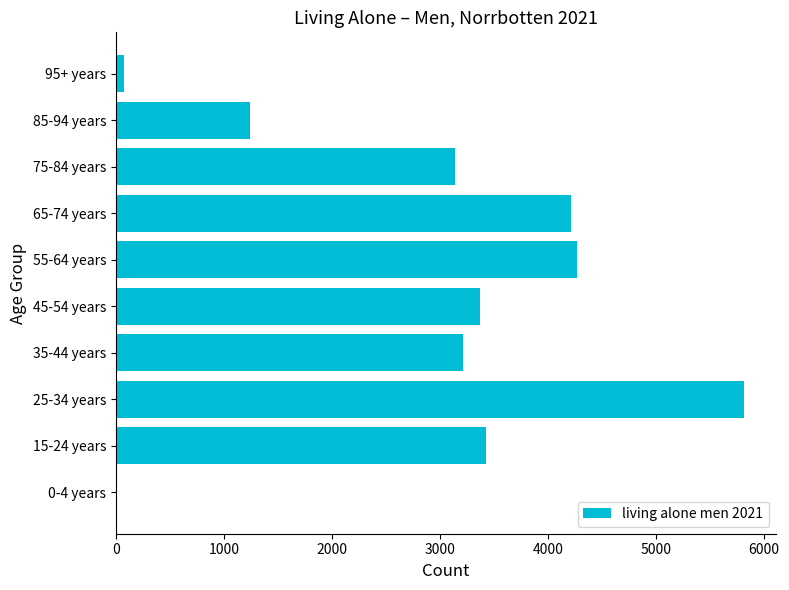

At which category does the chart reach its peak across all series?

25-34 years